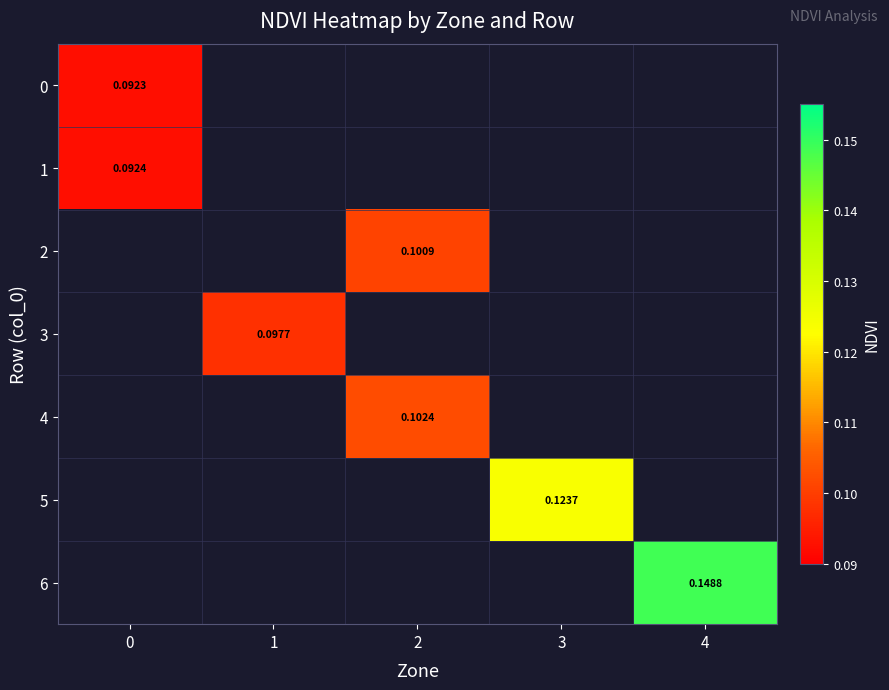

At how many categories does at least one series exceed 0?

5